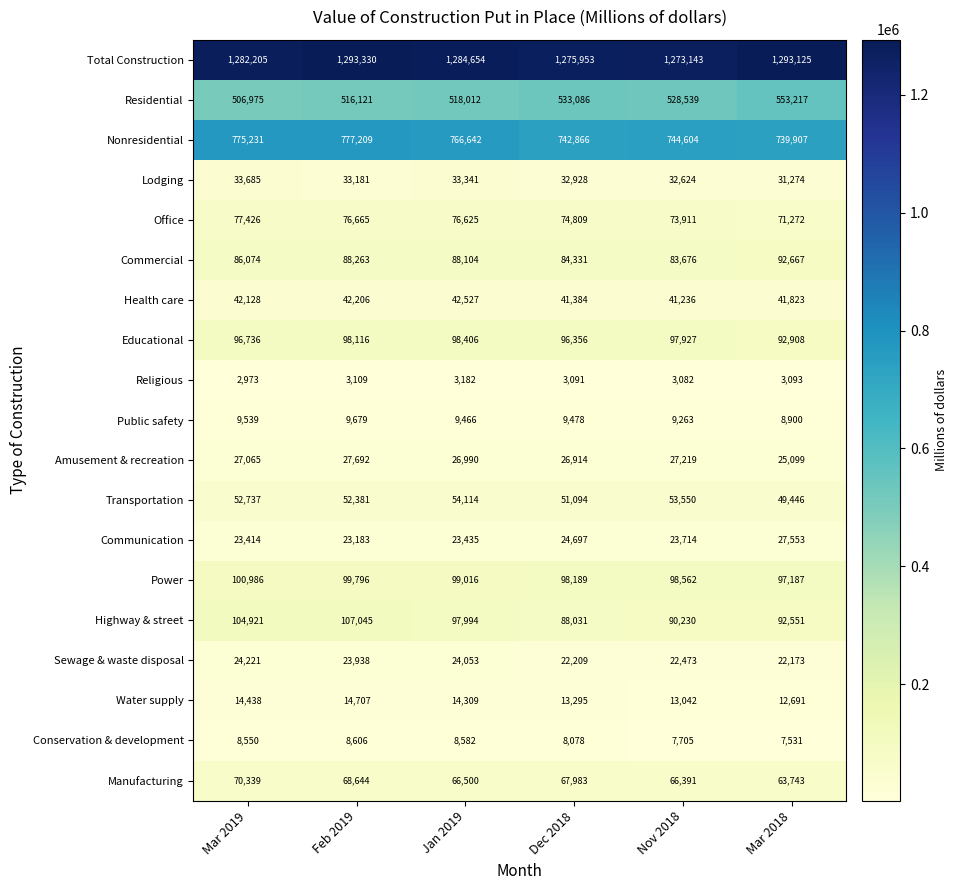

List the series in order of their peak value, lowest first.

Religious, Conservation & development, Public safety, Water supply, Sewage & waste disposal, Communication, Amusement & recreation, Lodging, Health care, Transportation, Manufacturing, Office, Commercial, Educational, Power, Highway & street, Residential, Nonresidential, Total Construction